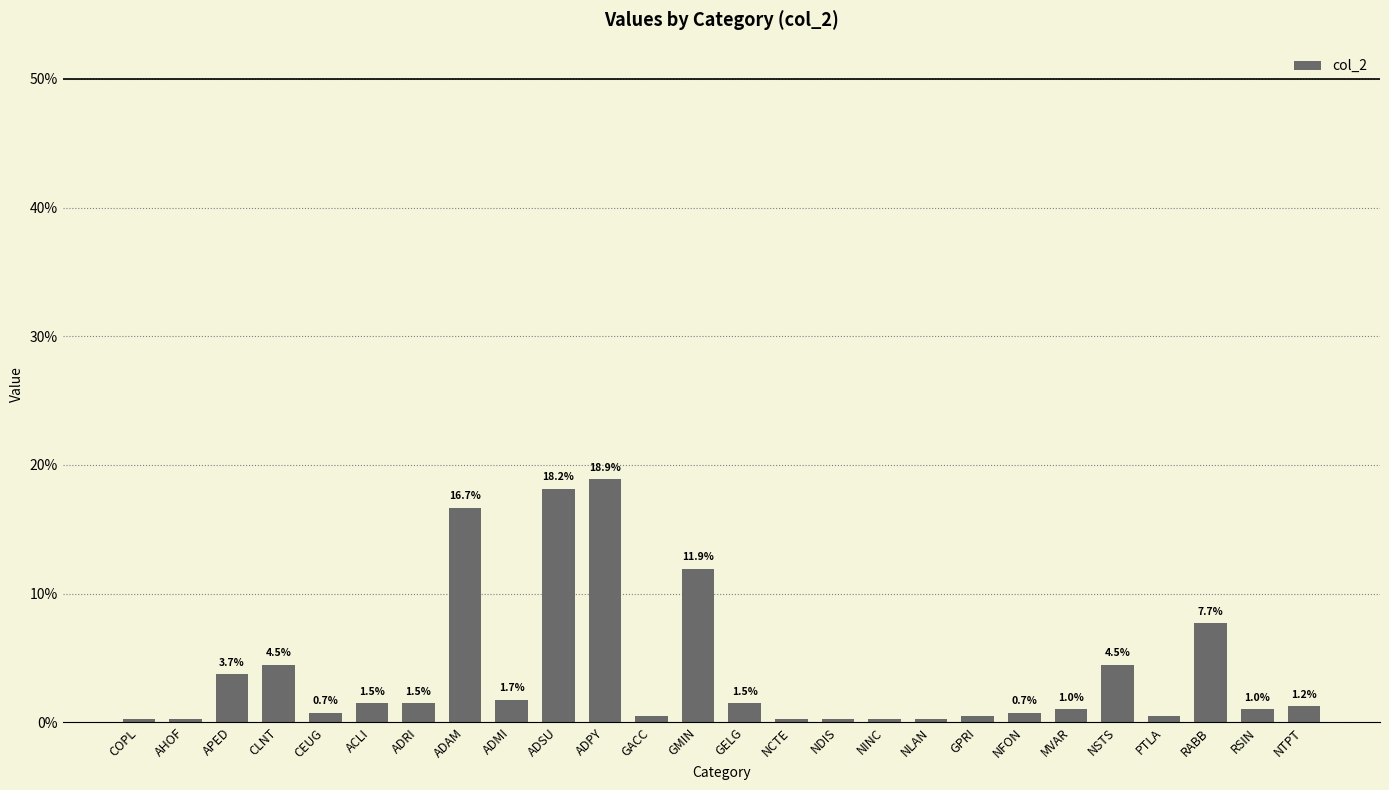

The value at ADSU is 30.8. True or false?

False